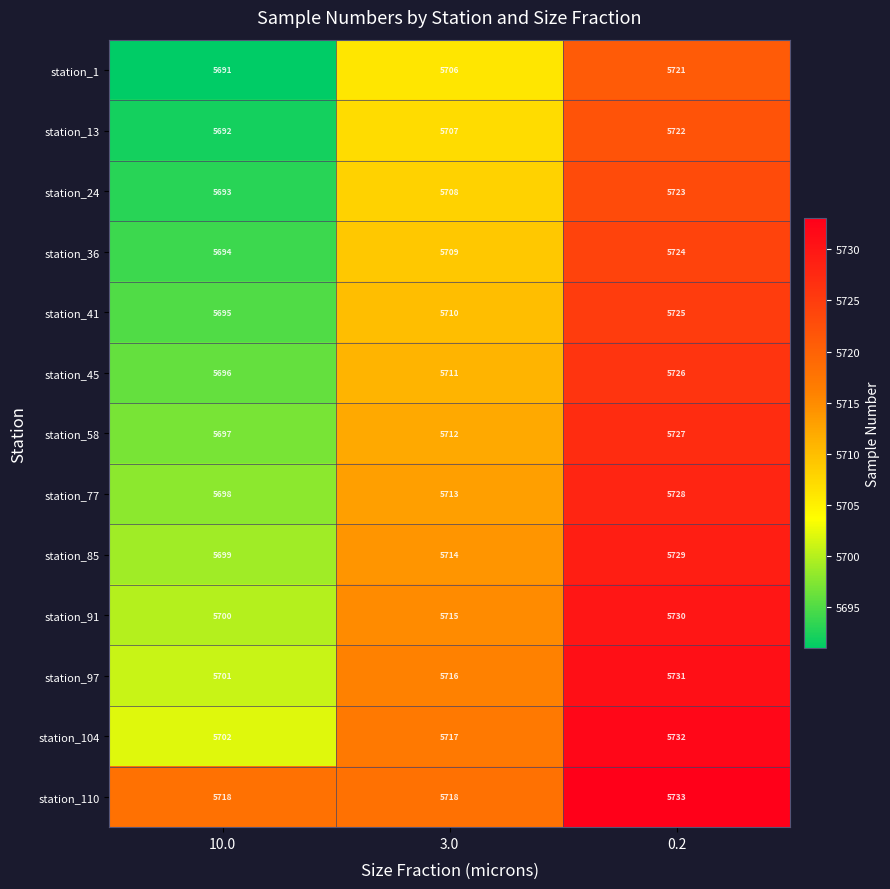

At how many categories does at least one series exceed 5723?

1